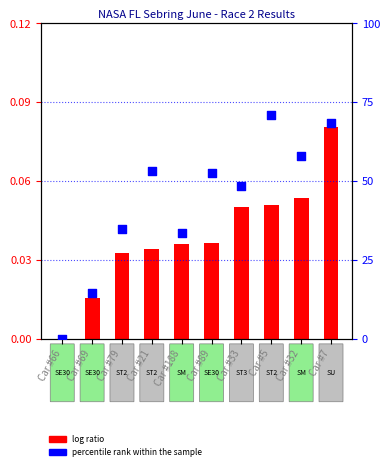

What is the change in value from Car #89 to Car #7?

+16.0